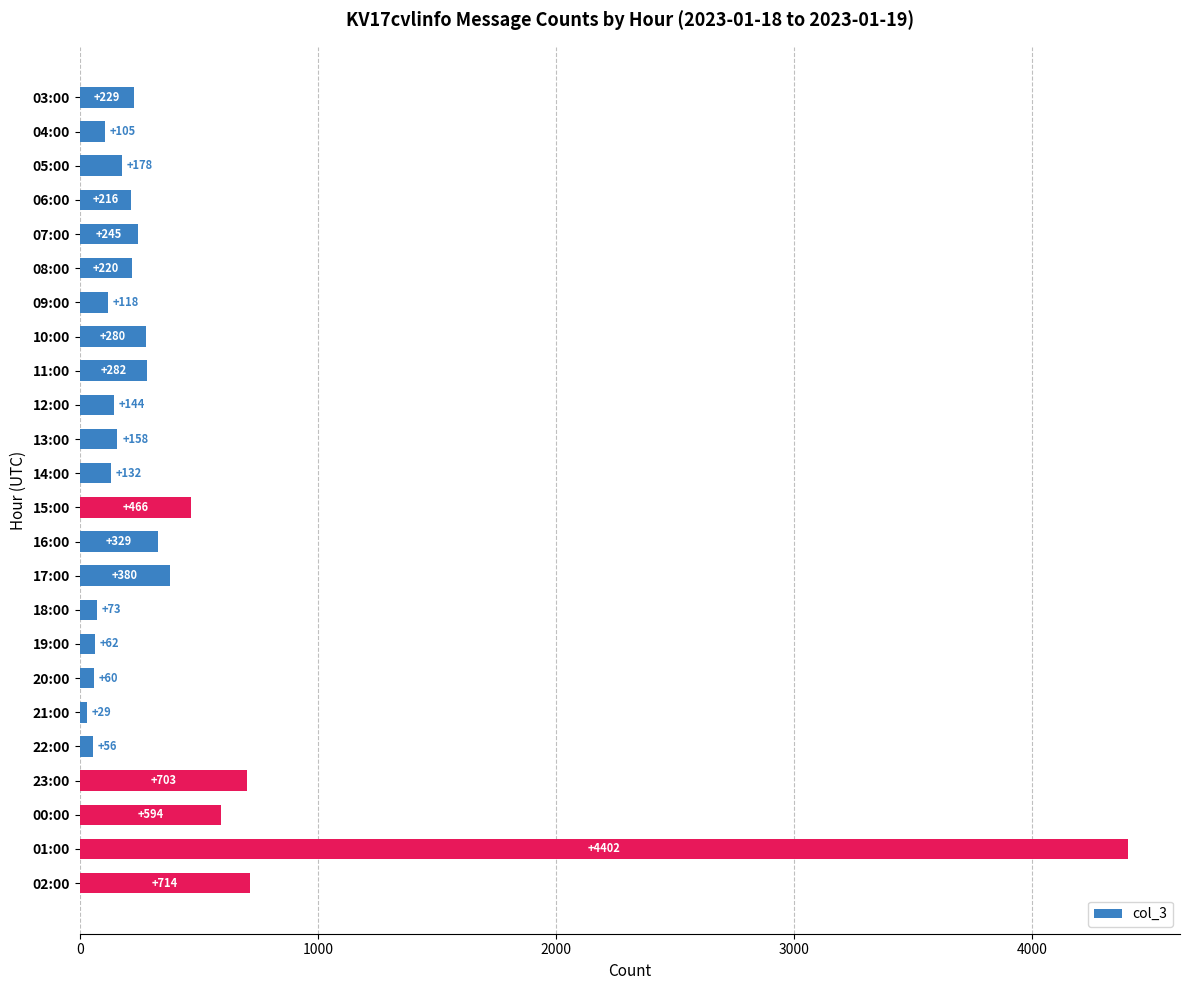

What is the average value?

424